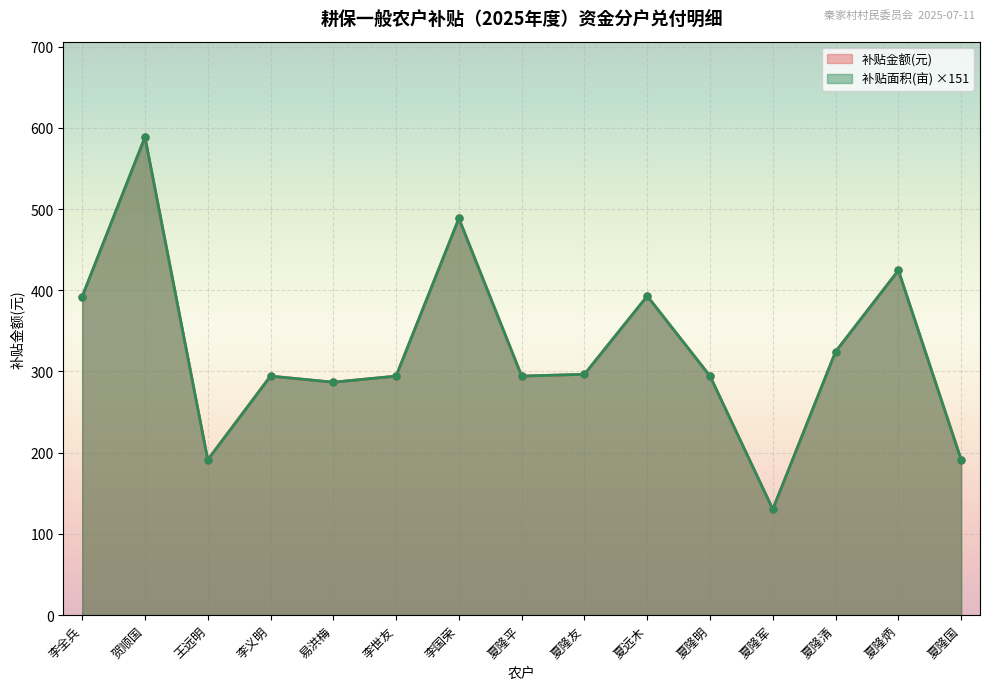

Which has a higher value, 夏隆平 or 王远明?

夏隆平